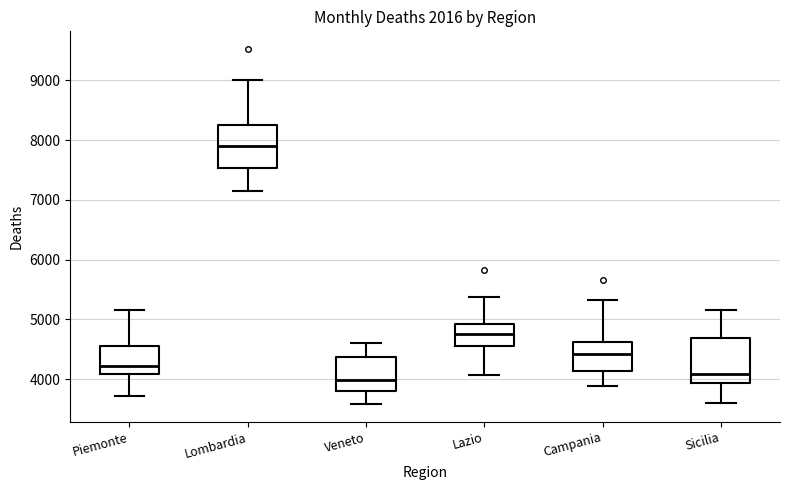

Reading left to right, read every box against the y-axis: the position of its median line, the range the box covers, and the ends of its whiskers. The values are not printed on the chart, so give them approximately, as read against the axis.

Piemonte: median 4200, box 4100 to 4500, whiskers 3700 to 5200
Lombardia: median 7900, box 7500 to 8300, whiskers 7100 to 9000
Veneto: median 4000, box 3800 to 4400, whiskers 3600 to 4600
Lazio: median 4700, box 4600 to 4900, whiskers 4100 to 5400
Campania: median 4400, box 4100 to 4600, whiskers 3900 to 5300
Sicilia: median 4100, box 3900 to 4700, whiskers 3600 to 5200